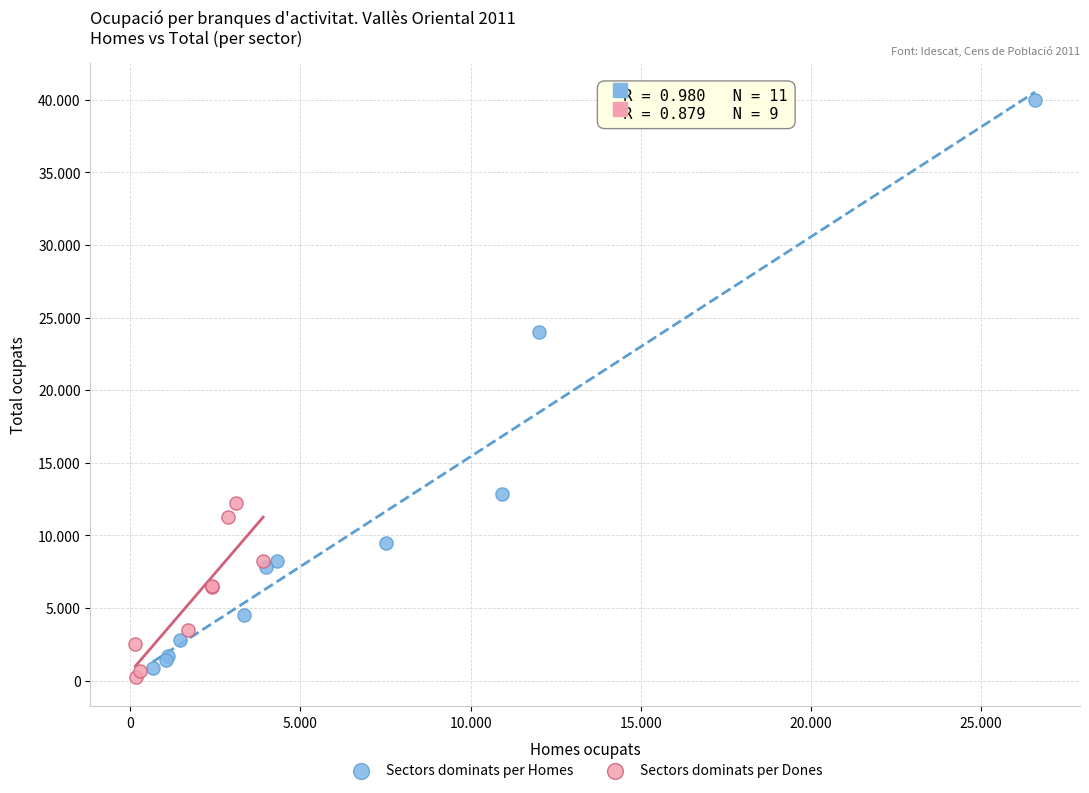

What are all the series names shown in the legend?

Sectors dominats per Homes, Sectors dominats per Dones